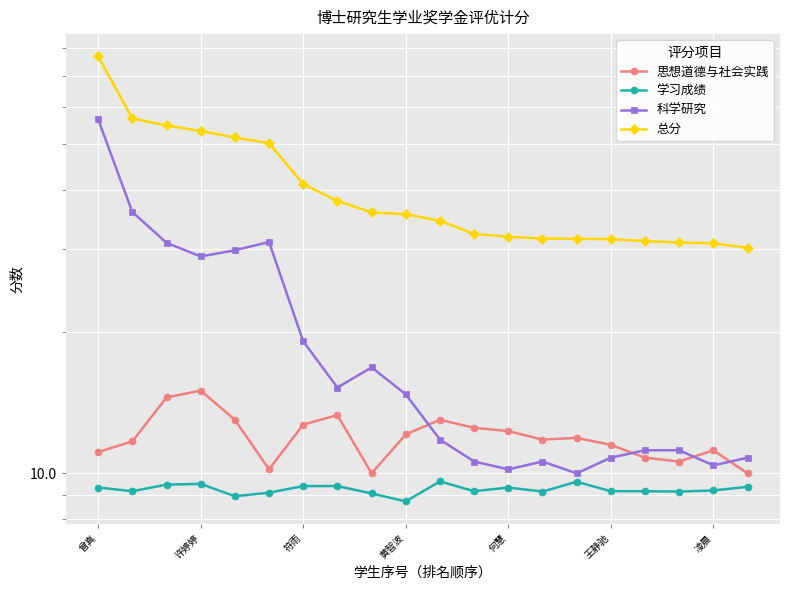

Reading left to right, what are all the values shown in this chart?

思想道德与社会实践: 11.1	11.7	14.5	15.0	13.0	10.2	12.7	13.3	10.0	12.1	13.0	12.5	12.3	11.8	11.9	11.5	10.8	10.6	11.2	10.0
学习成绩: 9.3	9.2	9.5	9.5	8.9	9.1	9.4	9.4	9.1	8.7	9.6	9.2	9.3	9.2	9.6	9.2	9.2	9.2	9.2	9.4
科学研究: 56.5	35.9	30.9	28.9	29.8	31.0	19.1	15.2	16.8	14.7	11.8	10.6	10.2	10.6	10.0	10.8	11.2	11.2	10.4	10.8
总分: 76.9	56.8	54.9	53.4	51.7	50.3	41.2	37.9	35.9	35.5	34.4	32.3	31.8	31.6	31.5	31.5	31.2	30.9	30.8	30.2